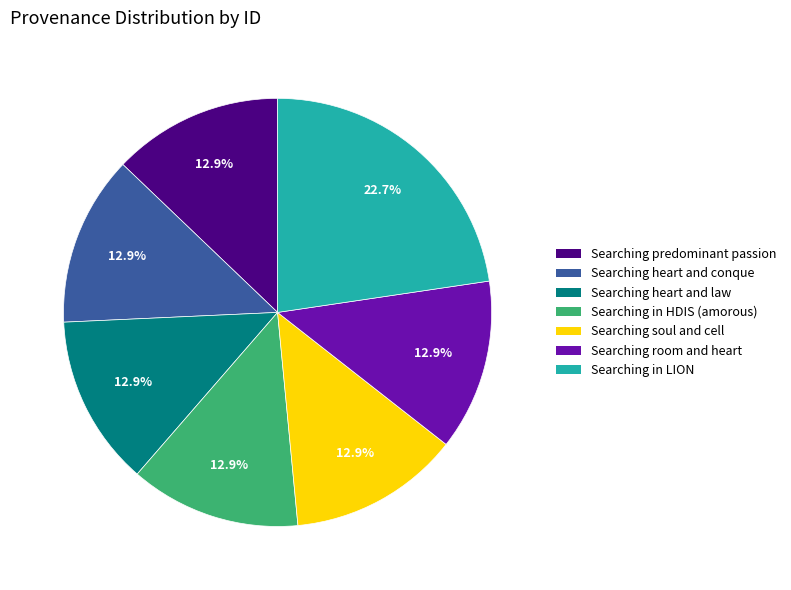

To the nearest percent, what is the difference between the largest and smallest slice percentages?

10%